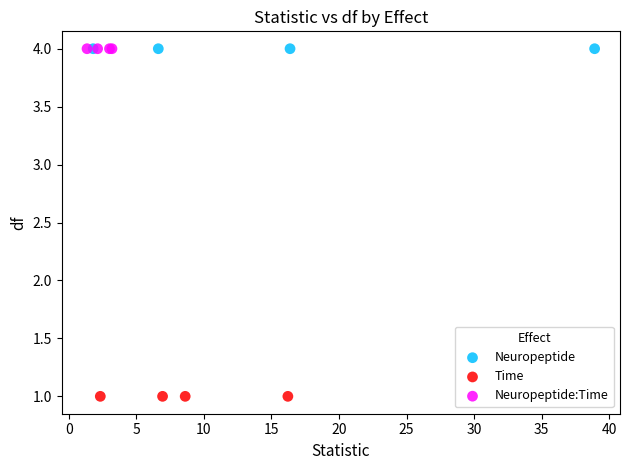

What are all the series names shown in the legend?

Neuropeptide, Time, Neuropeptide:Time